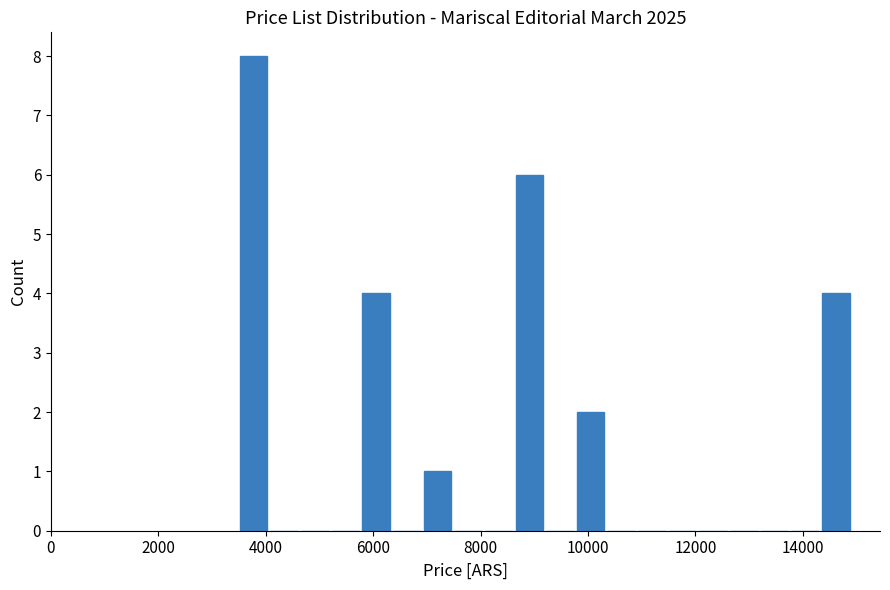

Around what value on the x-axis is the tallest bar? Give the approximate position of its centre, as read against the axis.

3800